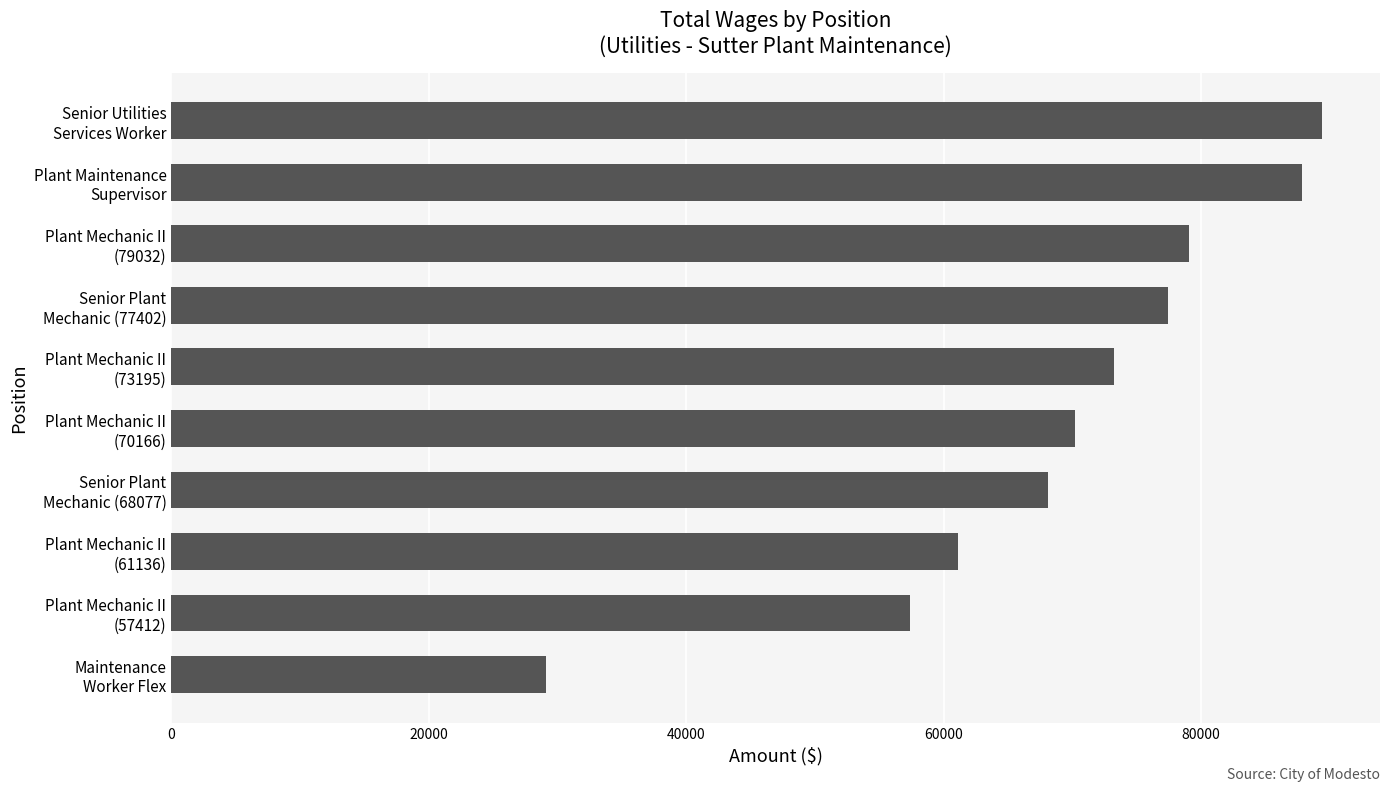

What is the average value?

69282